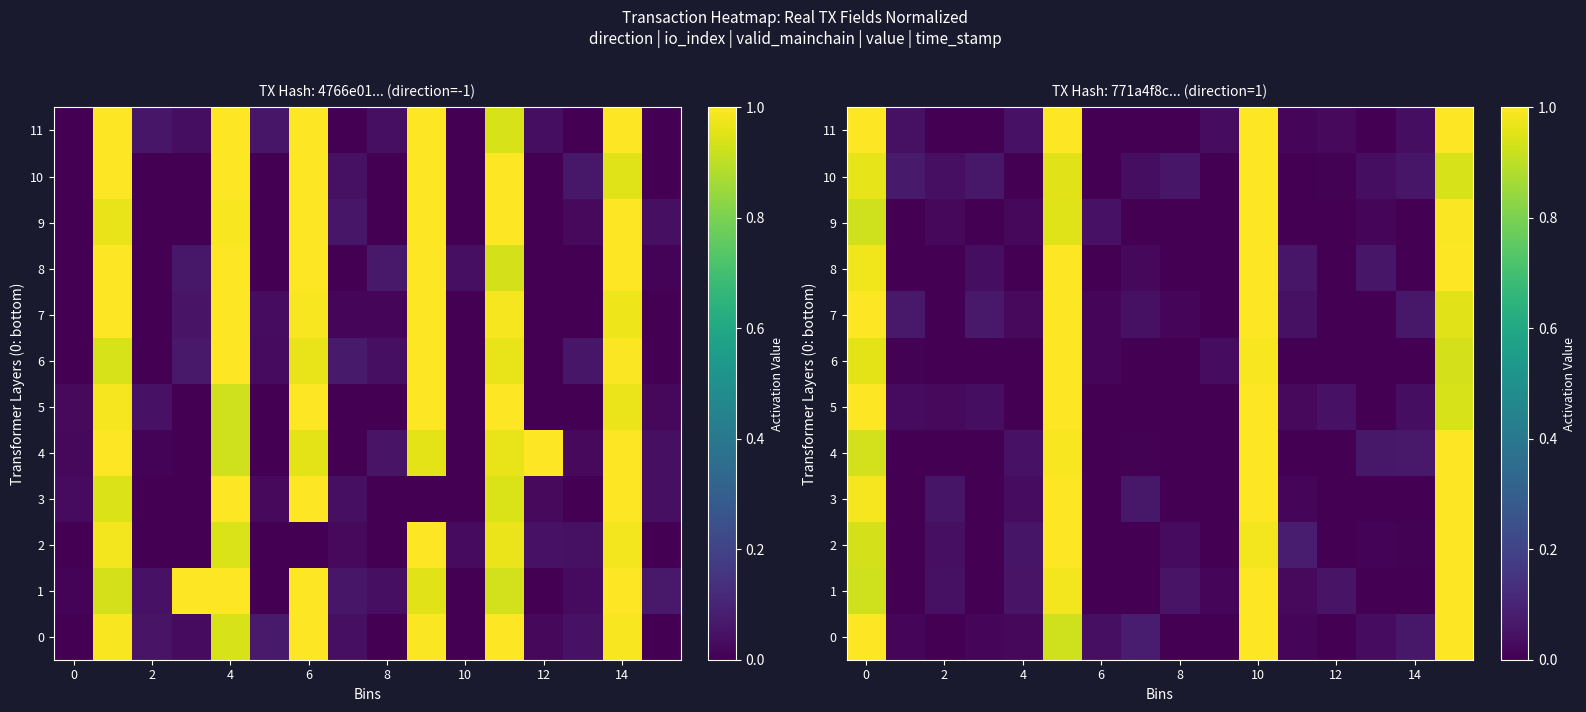

What is the highest value of the 0 series?

1.0